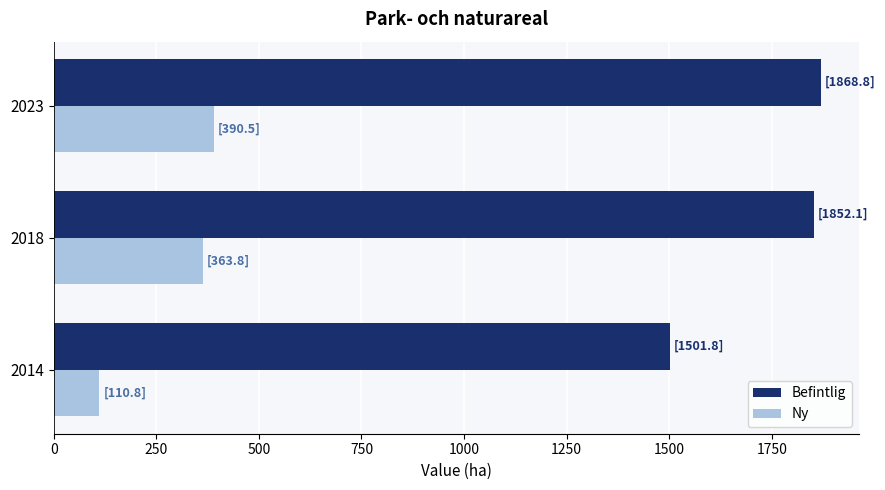

Is it true that Ny equals 390.5 at 2023?

True